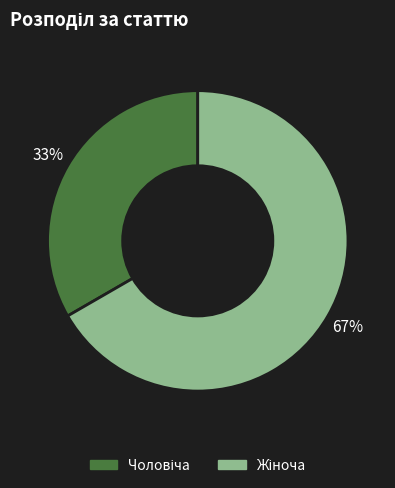

To the nearest percent, what is the average slice percentage?

50%